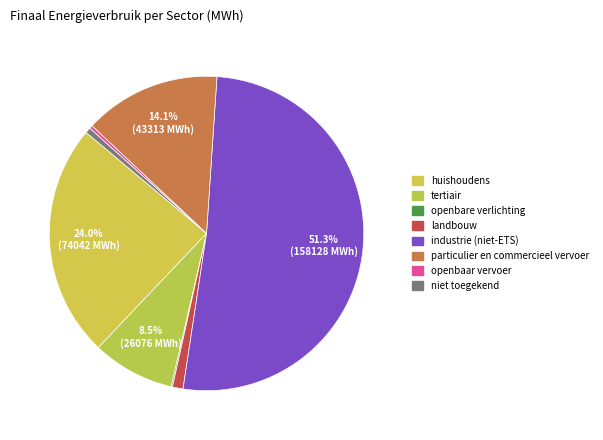

To the nearest percent, what percentage of the pie is niet toegekend?

1%